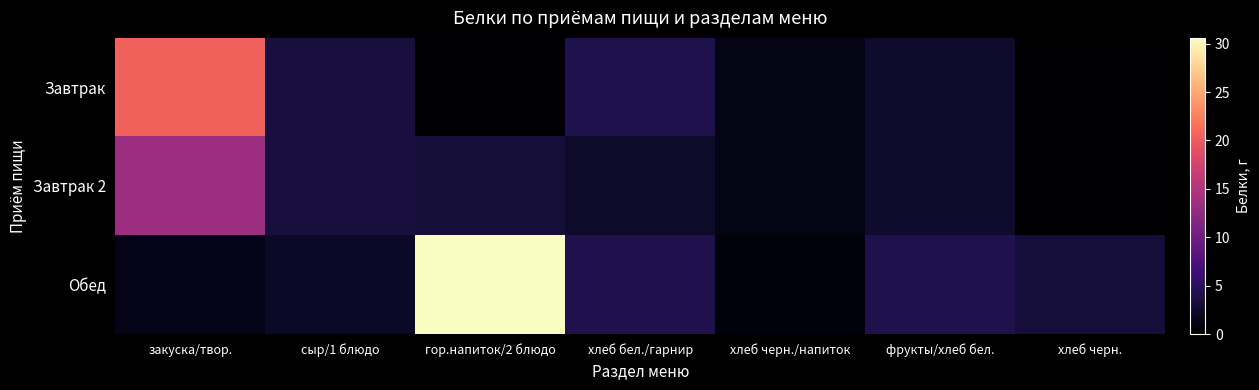

At how many categories does at least one series exceed 25?

1